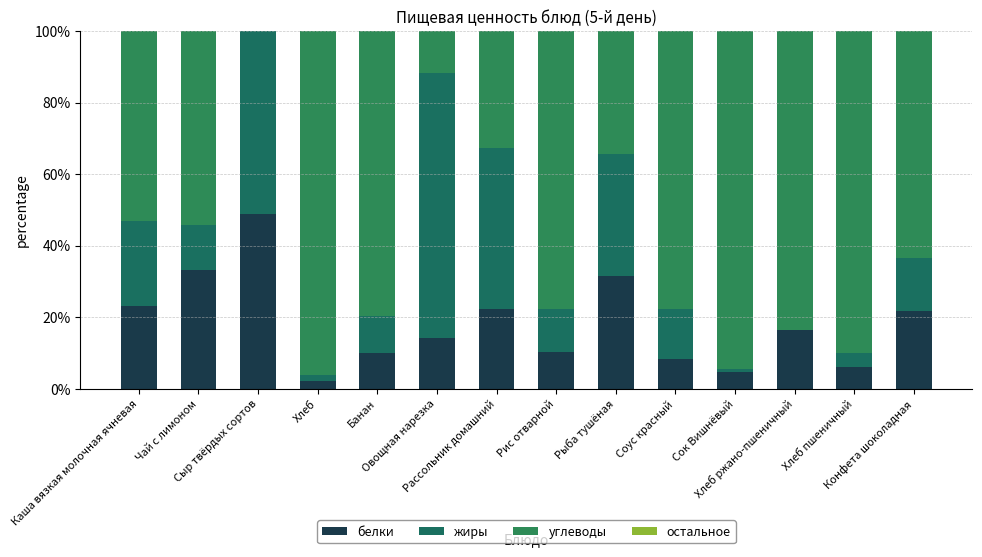

Are the bars horizontal?

No